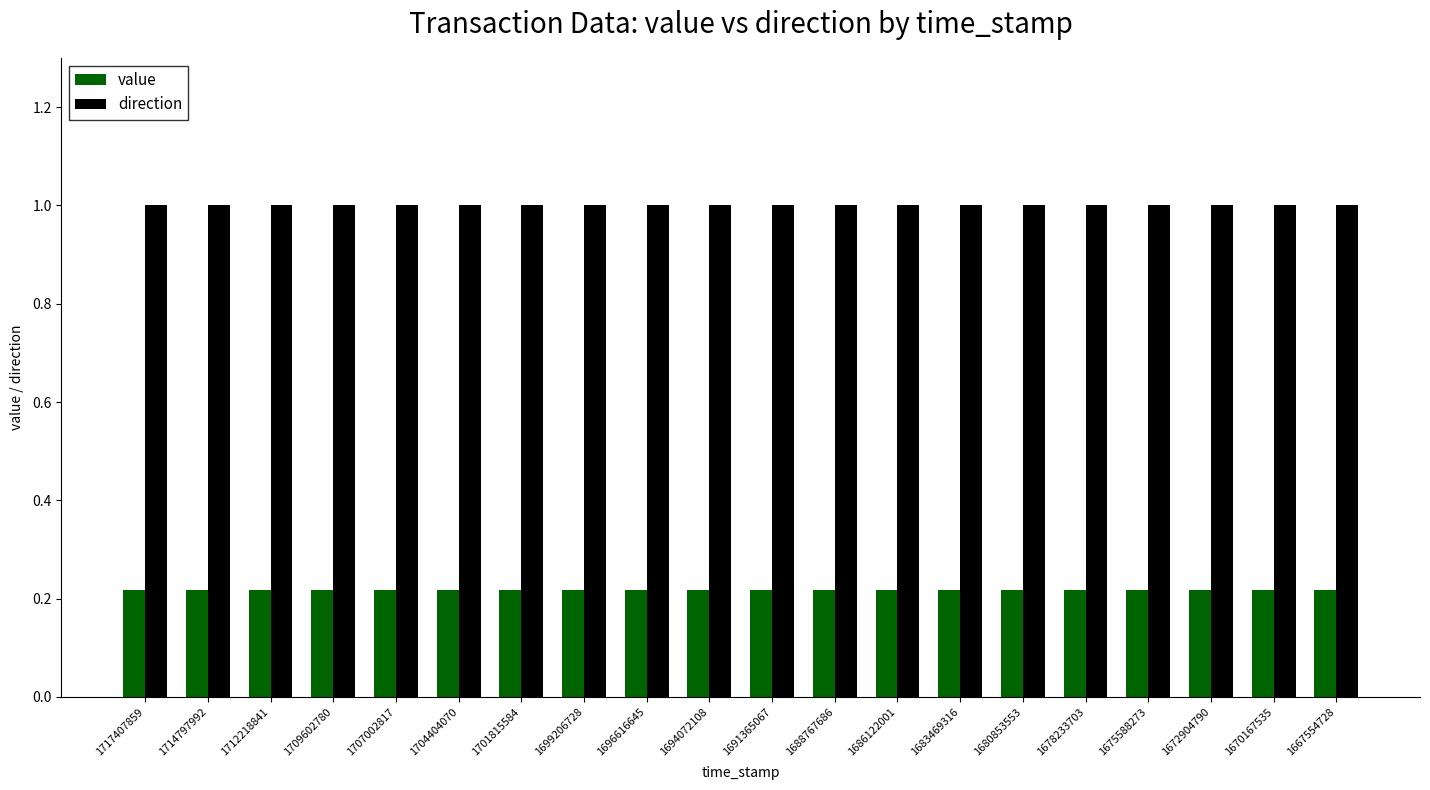

What are all the series names shown in the legend?

value, direction